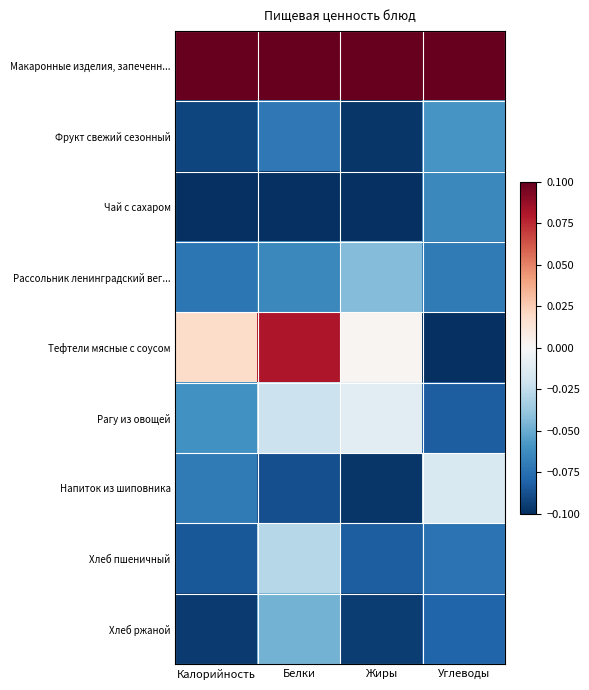

At which category is the sum across all series the highest?

Белки